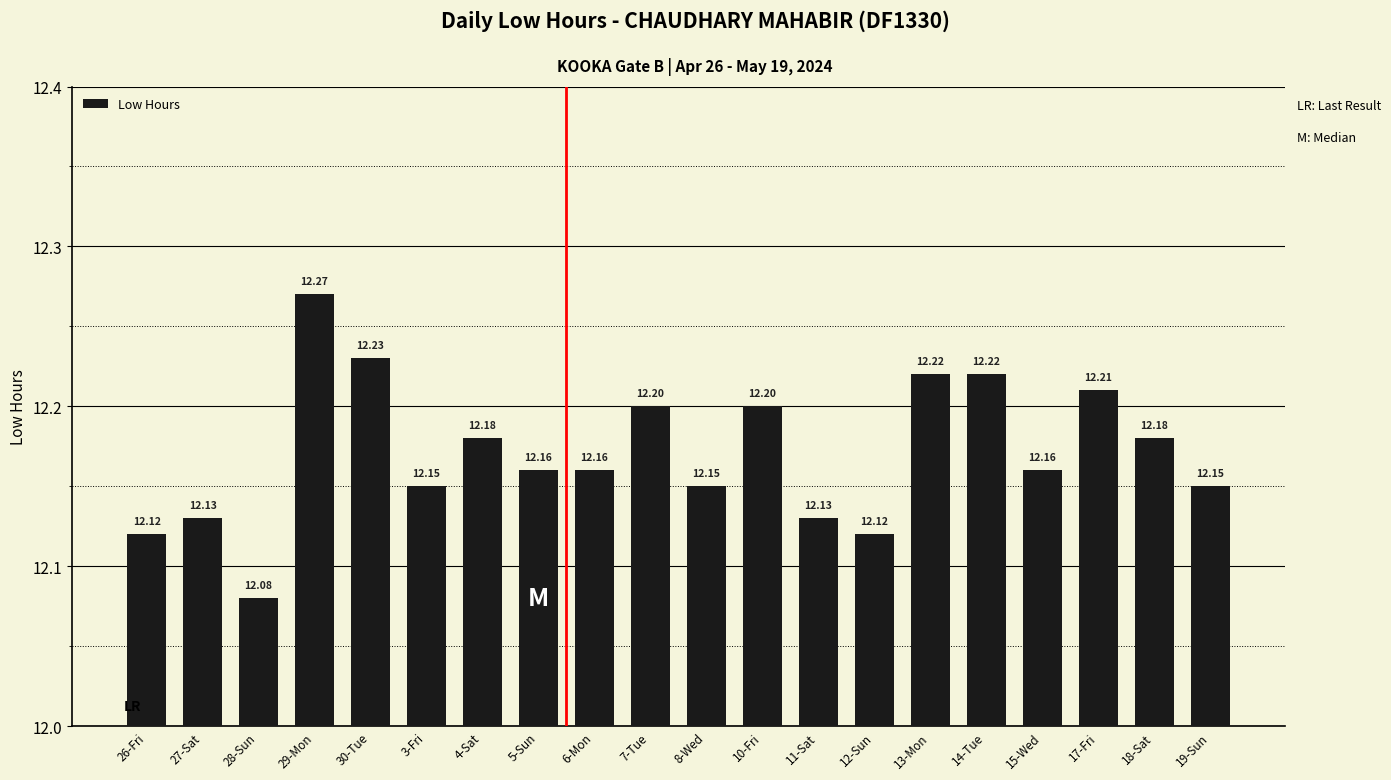

Which category has the lowest value across all series?

28-Sun